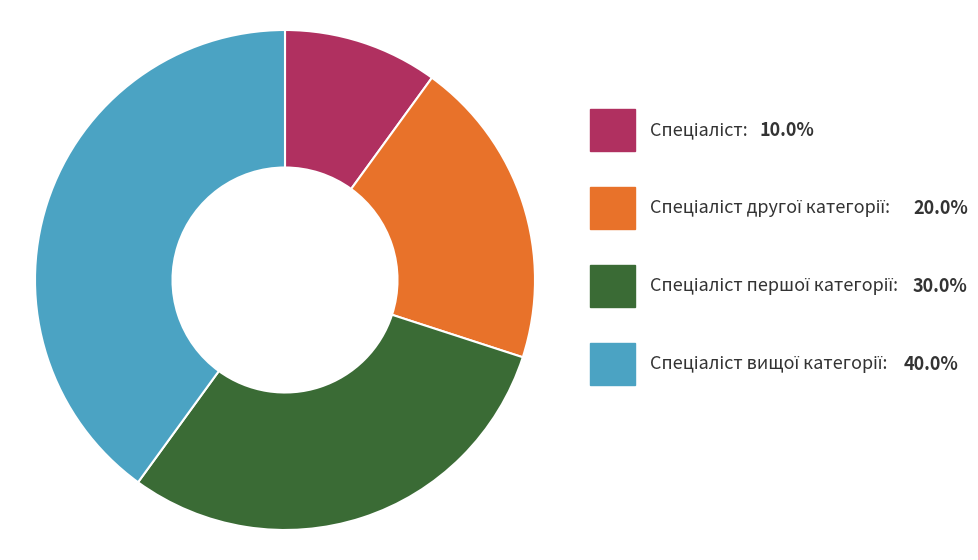

Does any single category account for the majority?

No